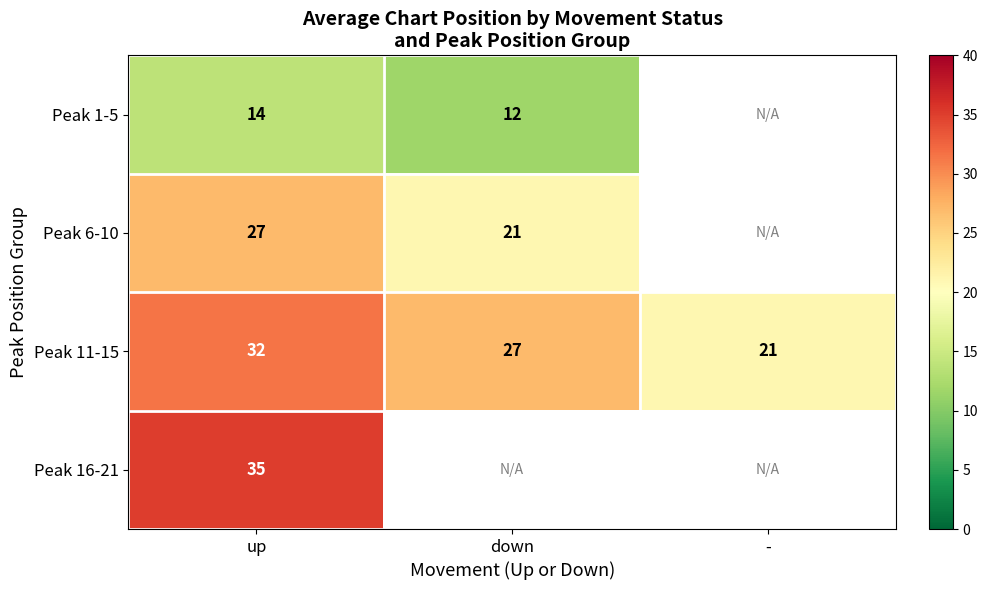

Which category has the lowest value in the Peak 11-15 series?

-